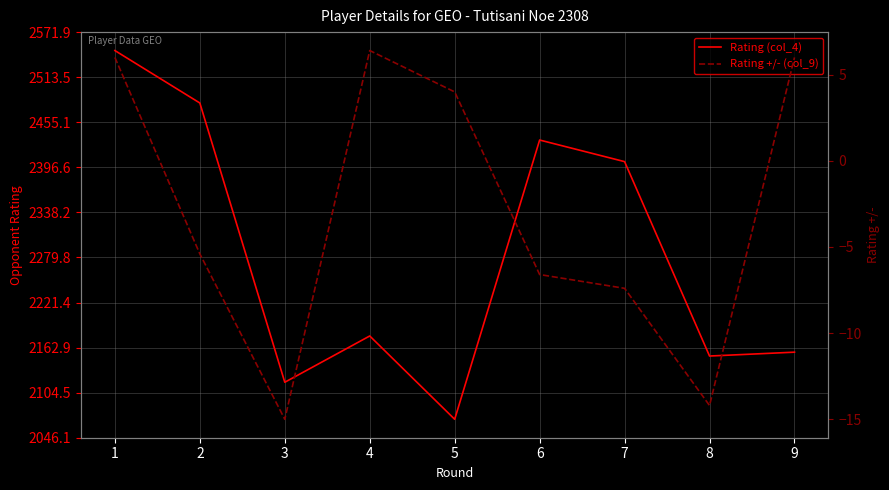

Rank the series by their maximum value, from highest to lowest.

Rating (col_4), Rating +/- (col_9)